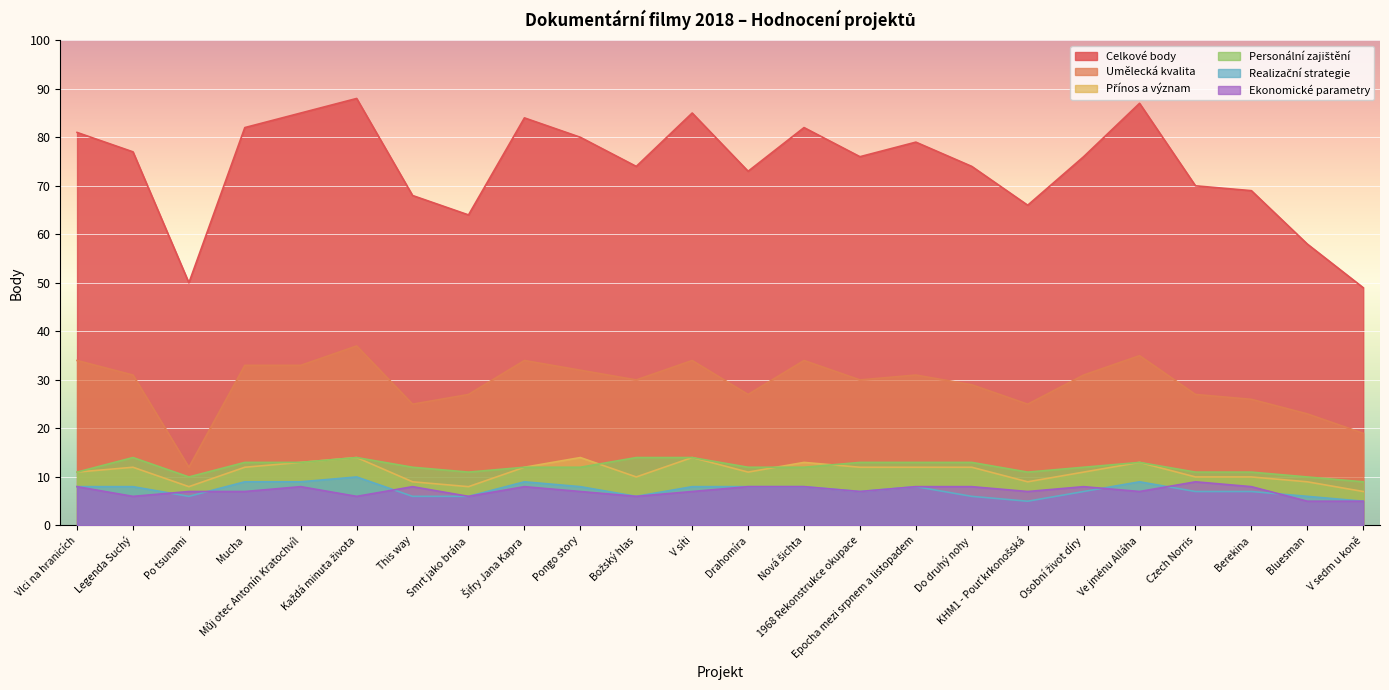

Which series has the largest total across all categories?

Celkové body